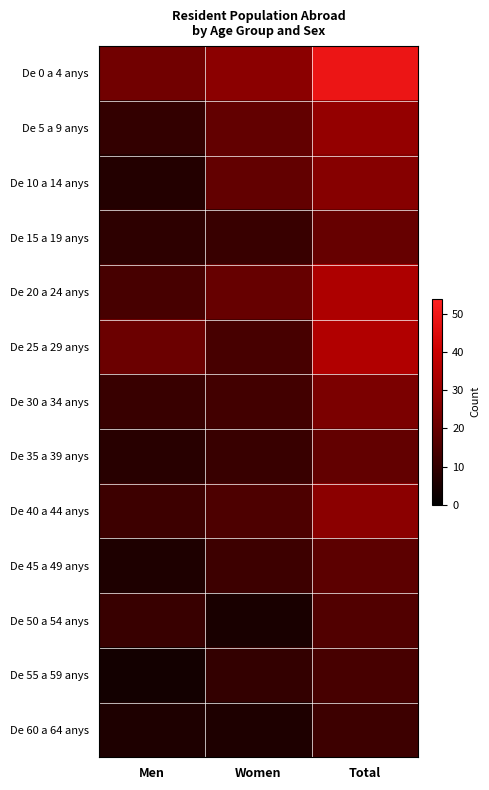

What is the greatest value displayed?

49